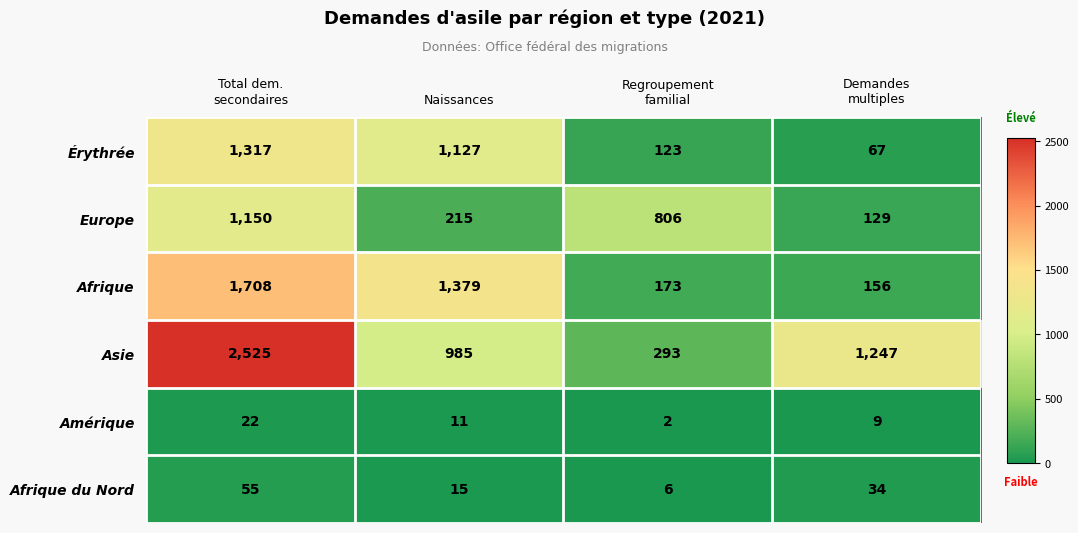

At which label is Amérique closest to 12?

Naissances